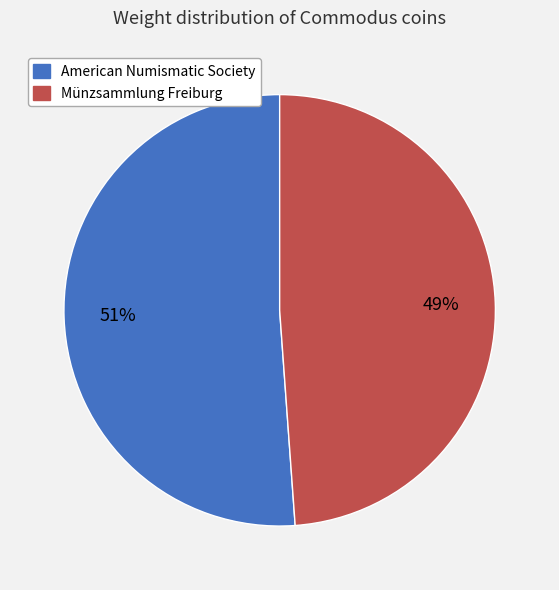

To the nearest percent, what is the difference between the American Numismatic Society and Münzsammlung Freiburg slice percentages?

2%